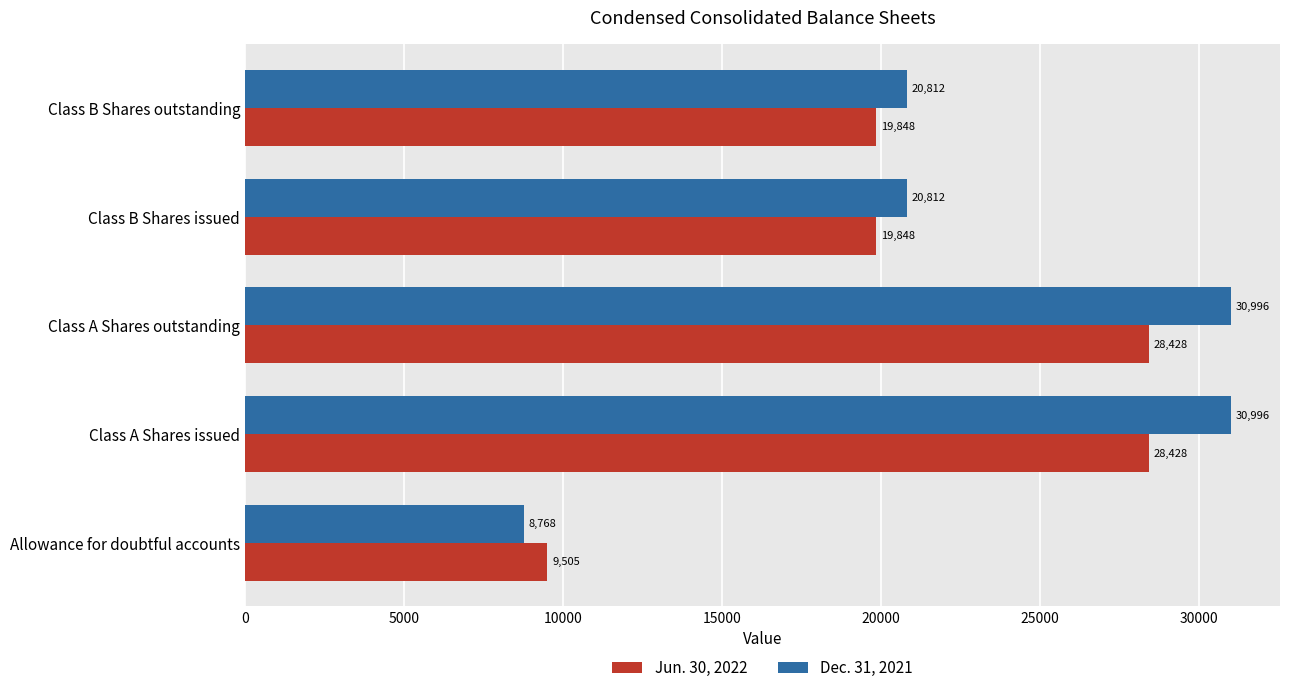

Which series changed the most between Allowance for doubtful accounts and Class B Shares outstanding?

Dec. 31, 2021